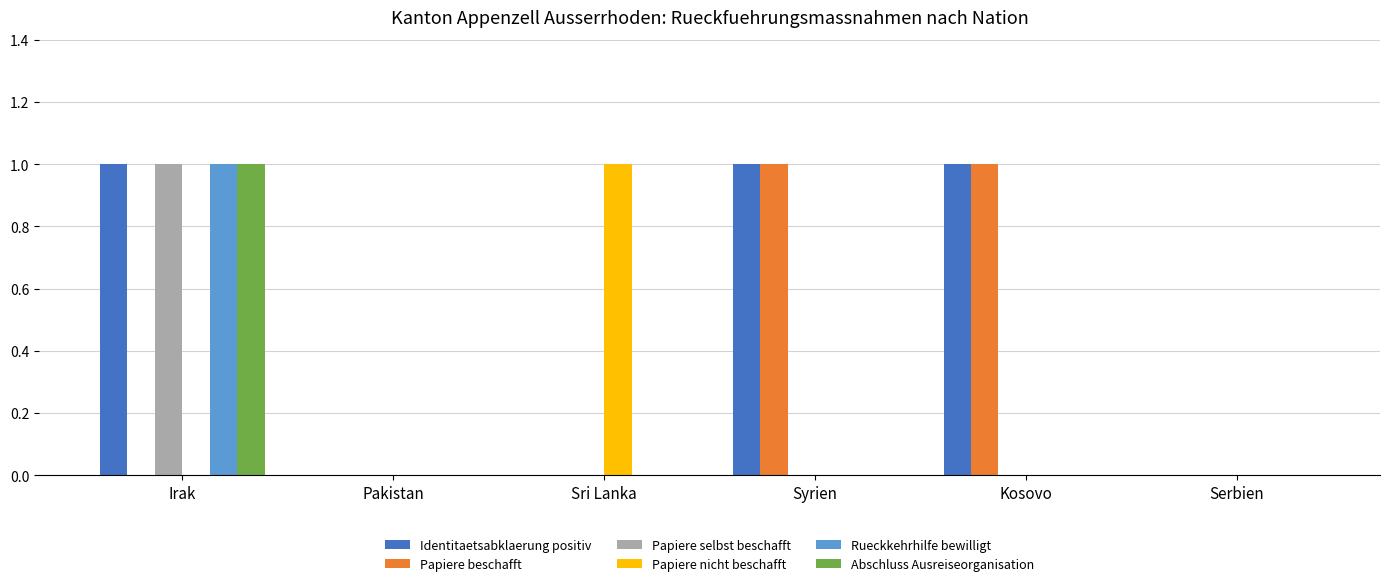

Which series changed the most between Pakistan and Sri Lanka?

Papiere nicht beschafft